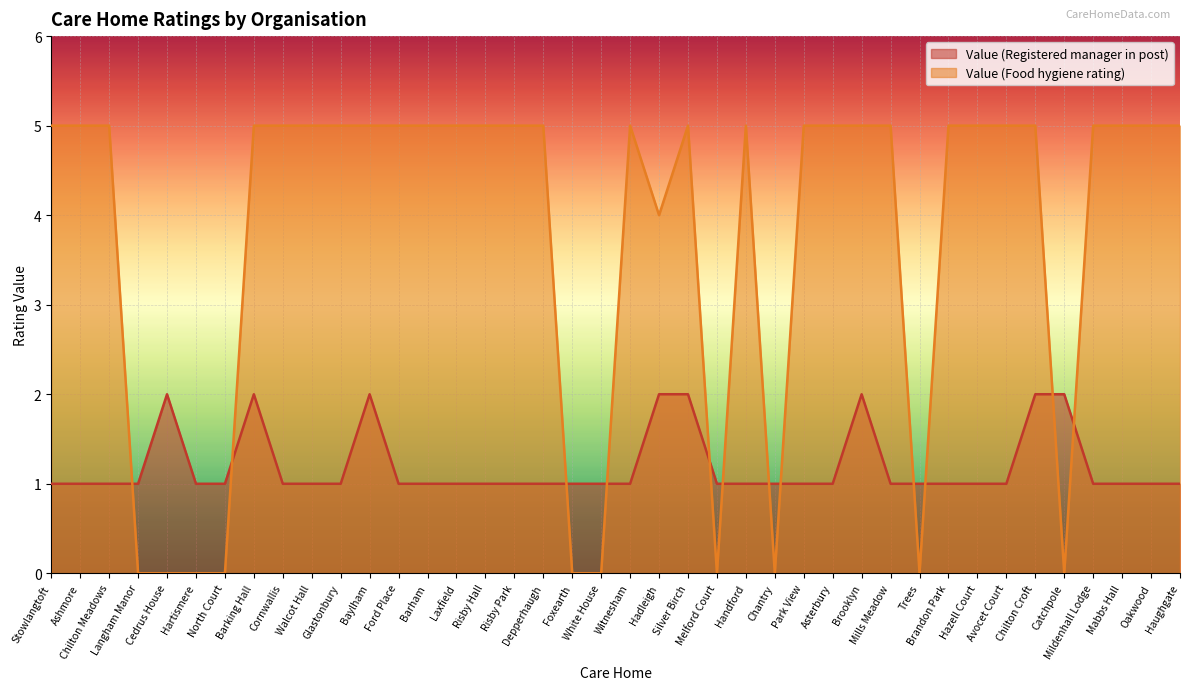

At which category does the chart reach its peak across all series?

Stowlangtoft